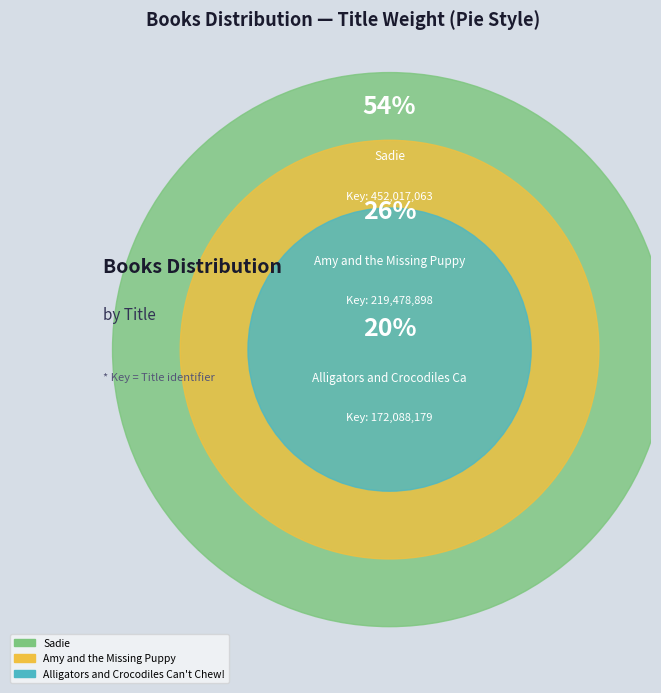

What percentage is NOT represented by Amy and the Missing Puppy?

74.0%